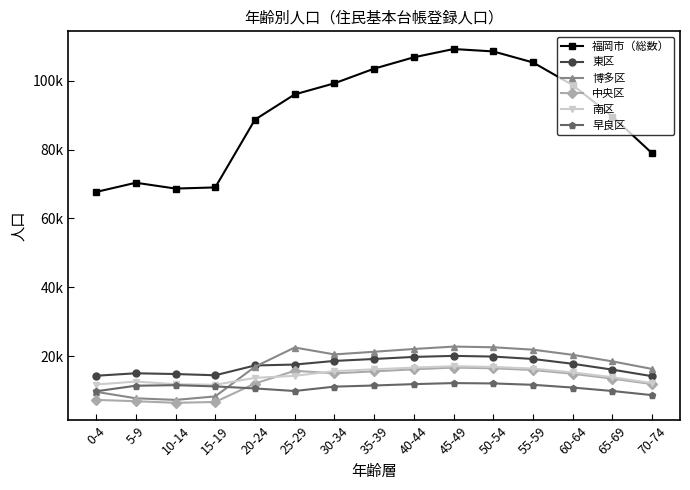

What are all the series names shown in the legend?

福岡市（総数）, 東区, 博多区, 中央区, 南区, 早良区